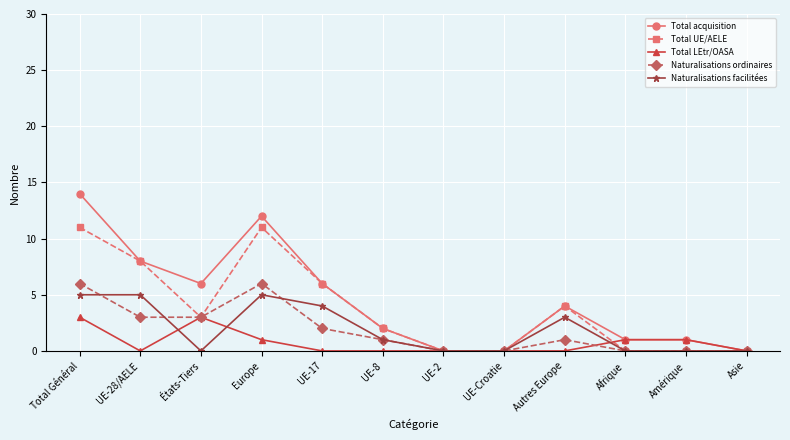

What is the maximum value shown in the chart?

14